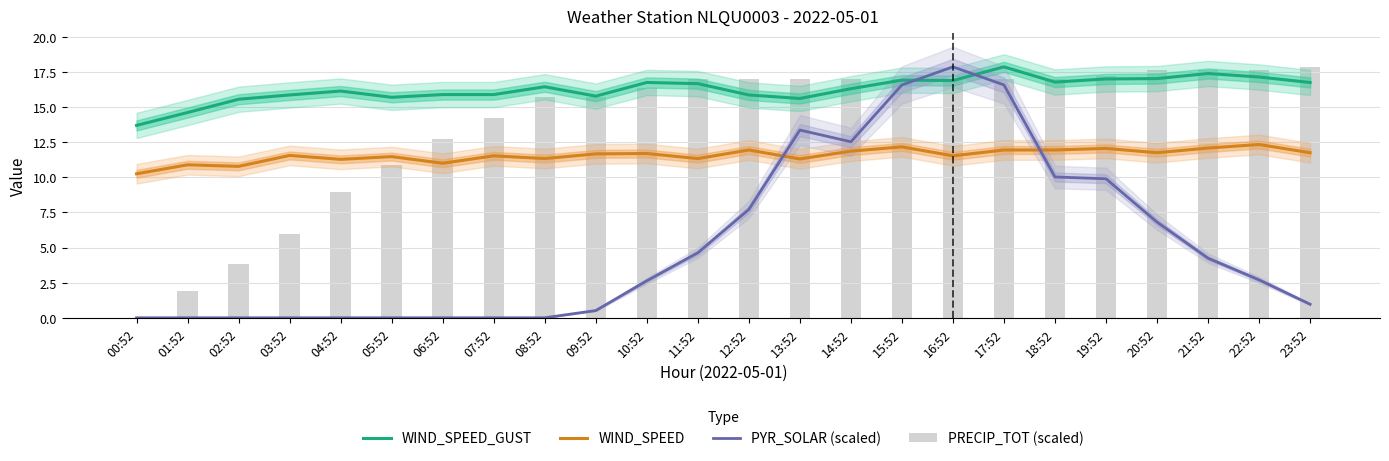

What is the label of the 16th bar from the right?

08:52